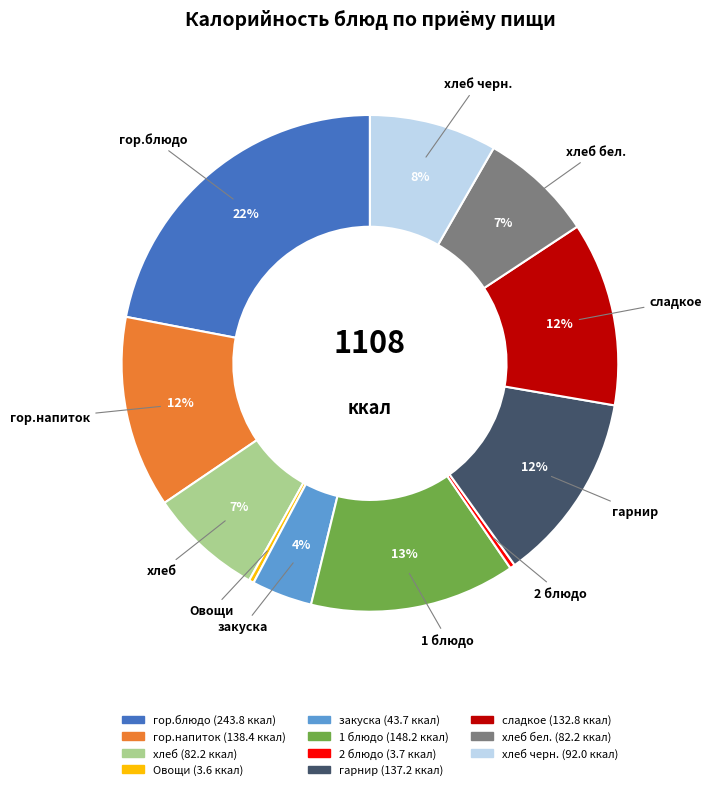

Does any single category account for the majority?

No